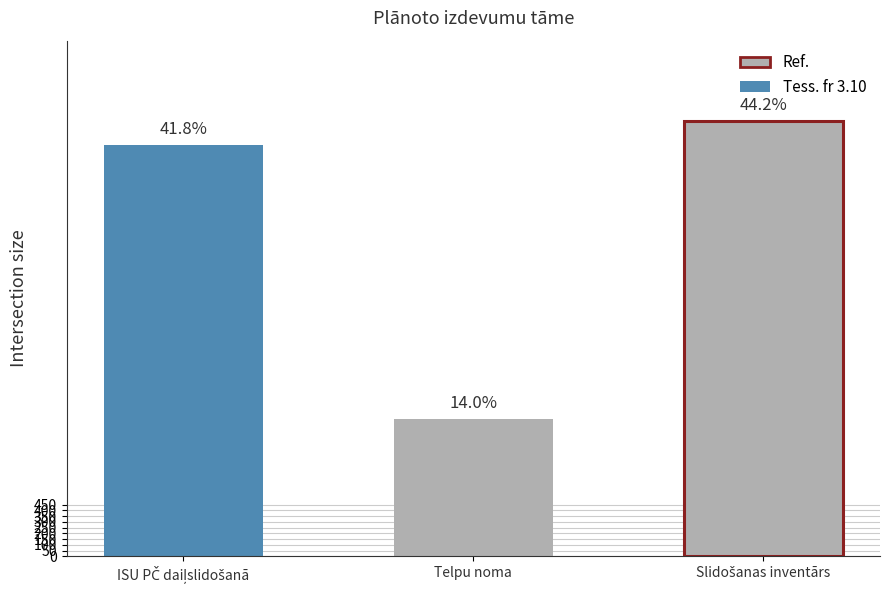

Which label corresponds to the largest value in the chart?

Slidošanas inventārs